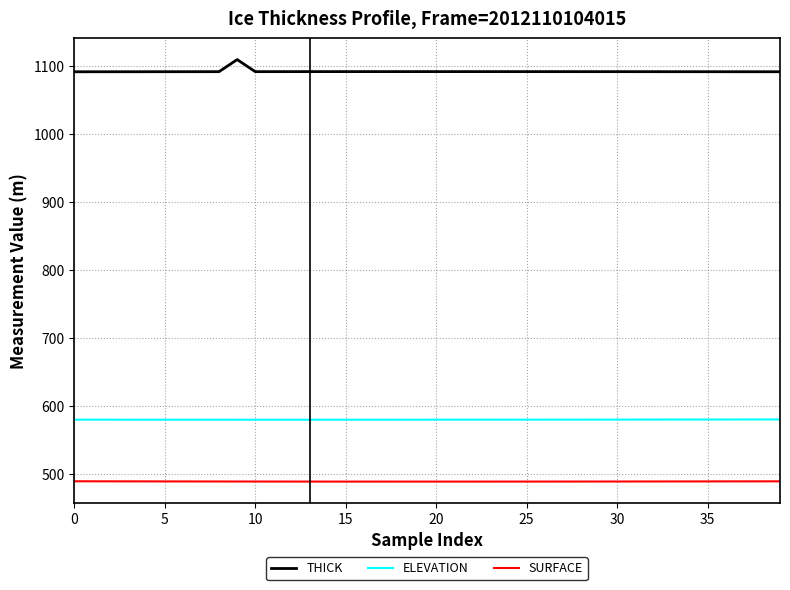

How many lines are shown in the chart?

3